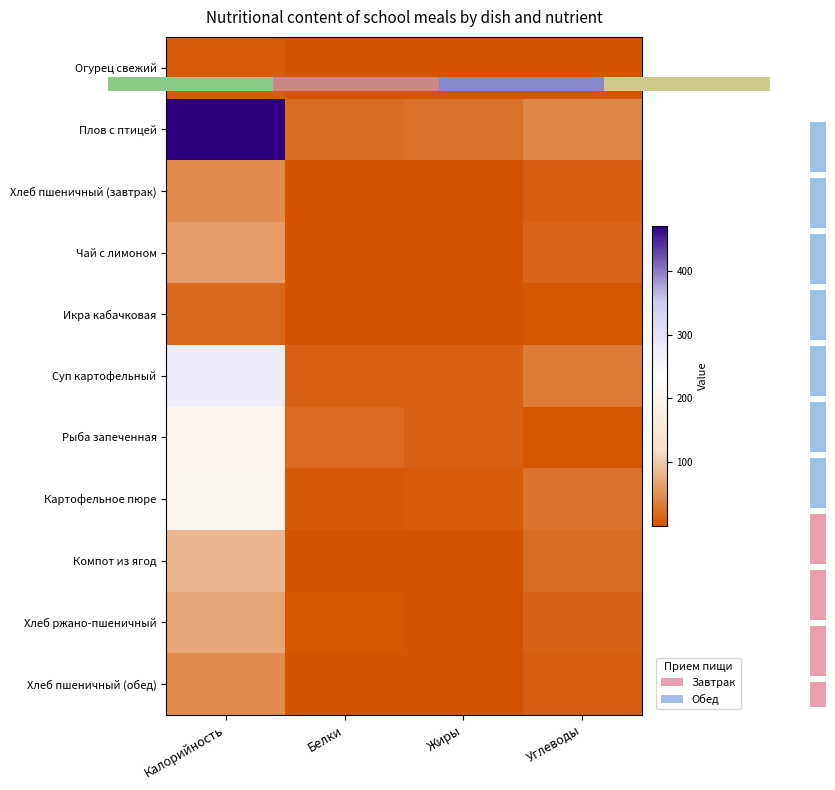

Which series changed the most between Белки and Жиры?

Рыба запеченная